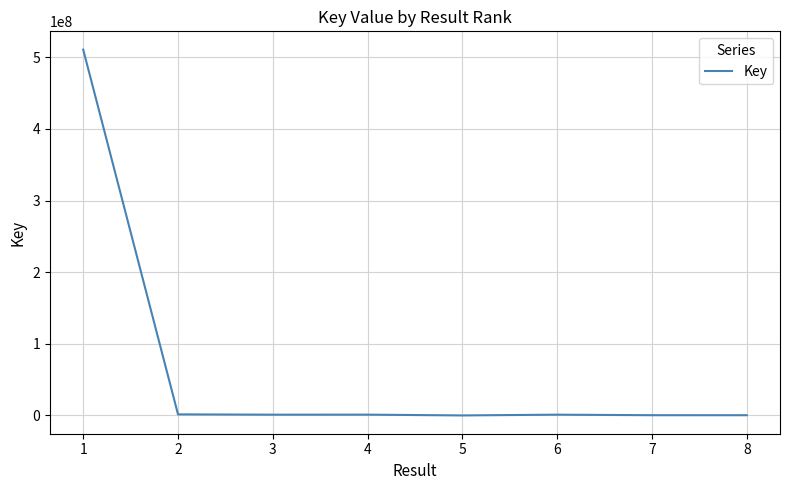

True or false: the data has more than 0 interior local peaks.

True